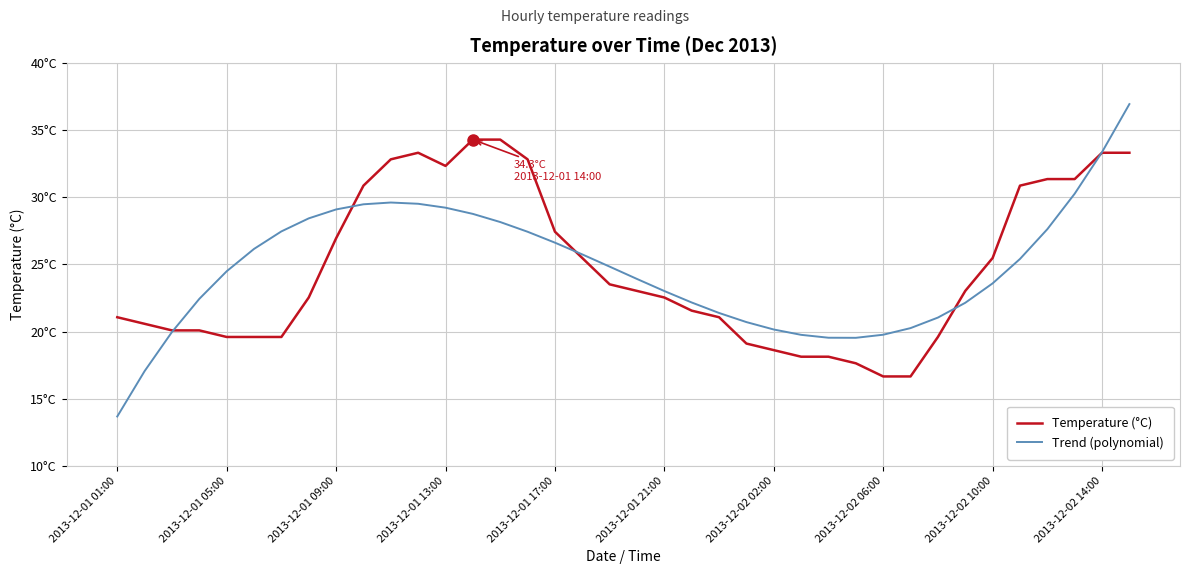

How many interior local valleys does the Trend (polynomial) series have?

1